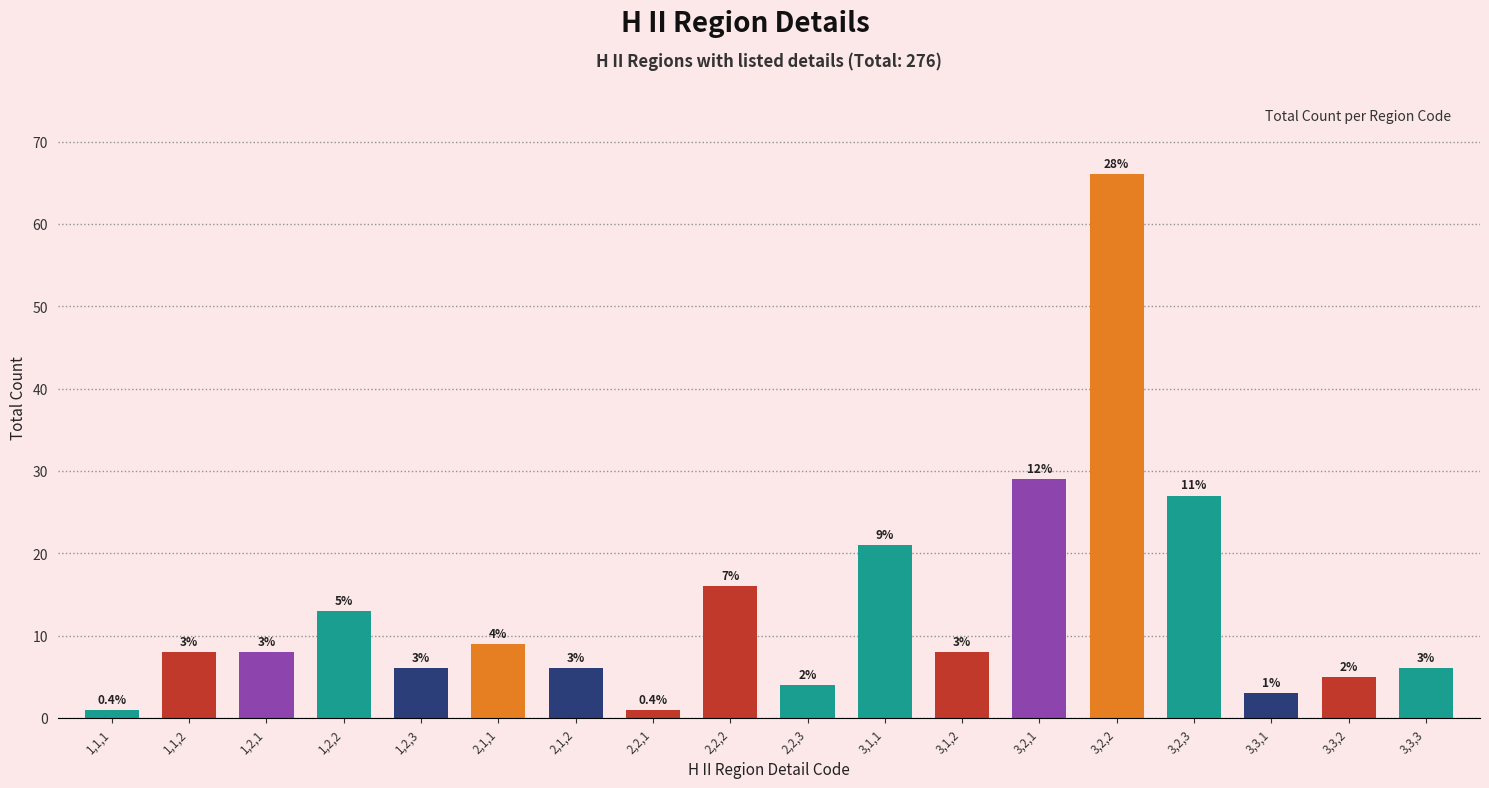

What is the value of the 12th bar from the left?

8